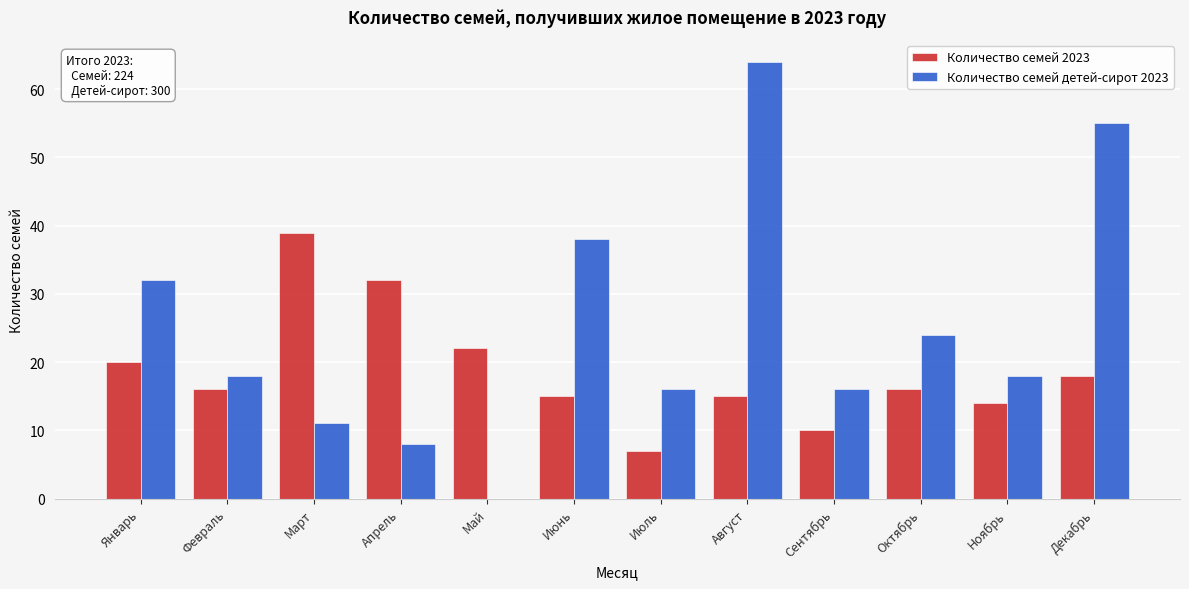

Reading left to right, list all the values displayed in this chart.

Количество семей 2023: Январь=20	Февраль=16	Март=39	Апрель=32	Май=22	Июнь=15	Июль=7	Август=15	Сентябрь=10	Октябрь=16	Ноябрь=14	Декабрь=18
Количество семей детей-сирот 2023: Январь=32	Февраль=18	Март=11	Апрель=8	Май=0	Июнь=38	Июль=16	Август=64	Сентябрь=16	Октябрь=24	Ноябрь=18	Декабрь=55